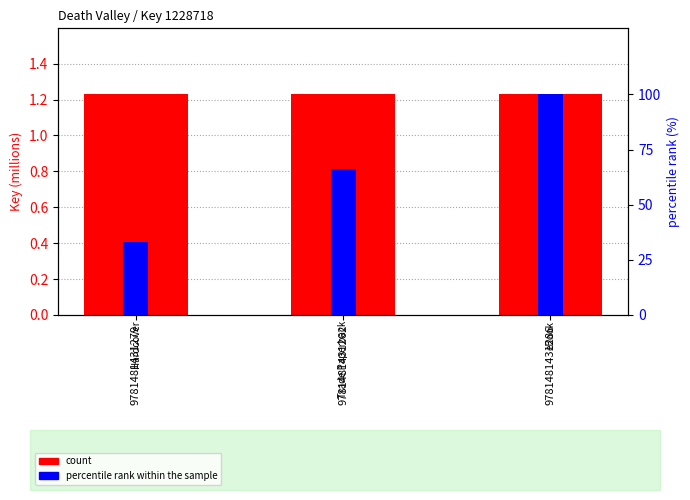

Which label corresponds to the largest value in the chart?

9781481431286